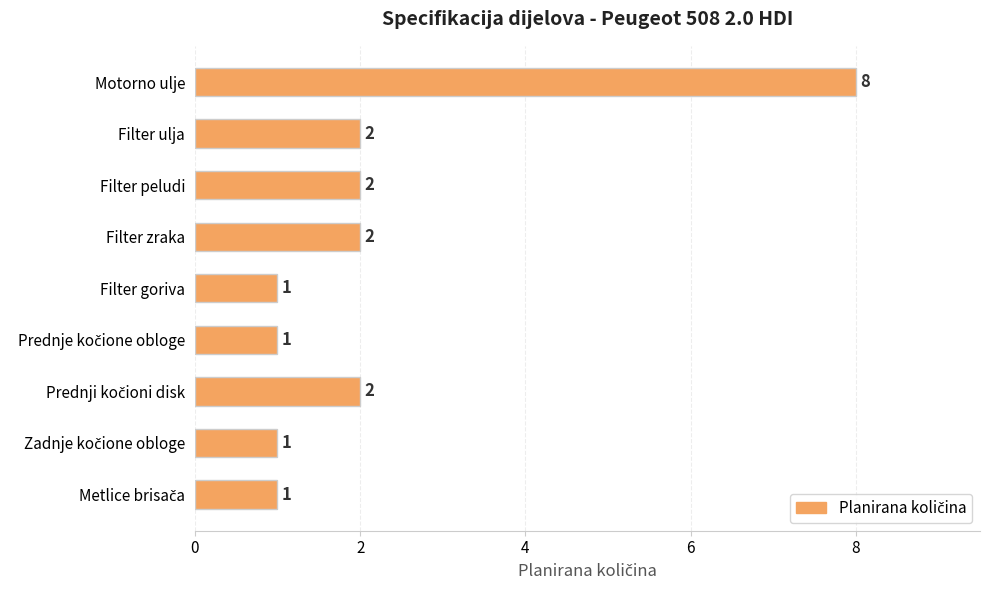

How many distinct data groups are displayed?

1